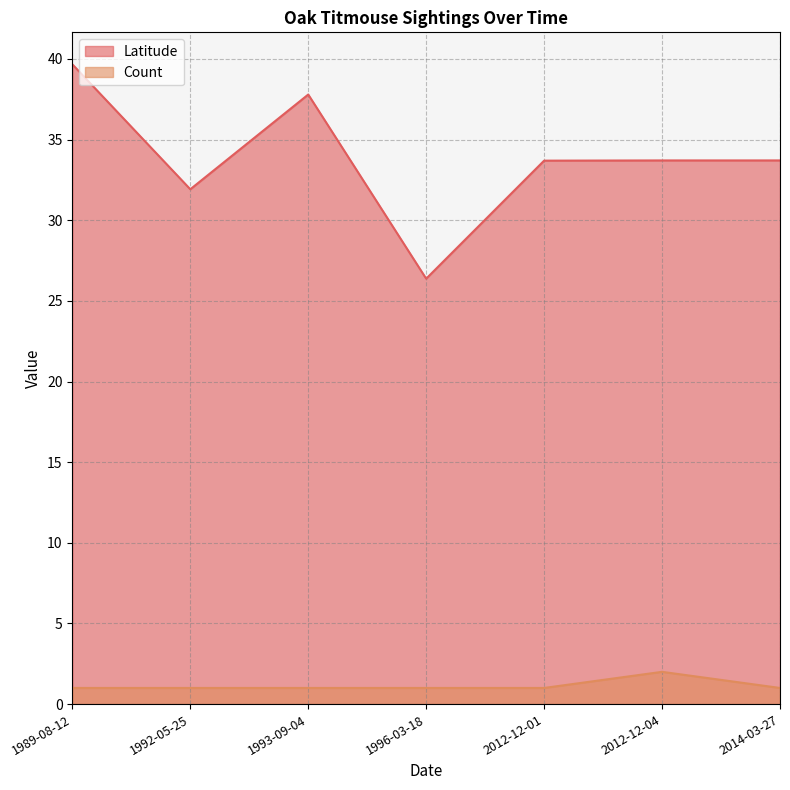

Is the value of Count at 1989-08-12 greater than the value of Latitude at 1996-03-18?

No